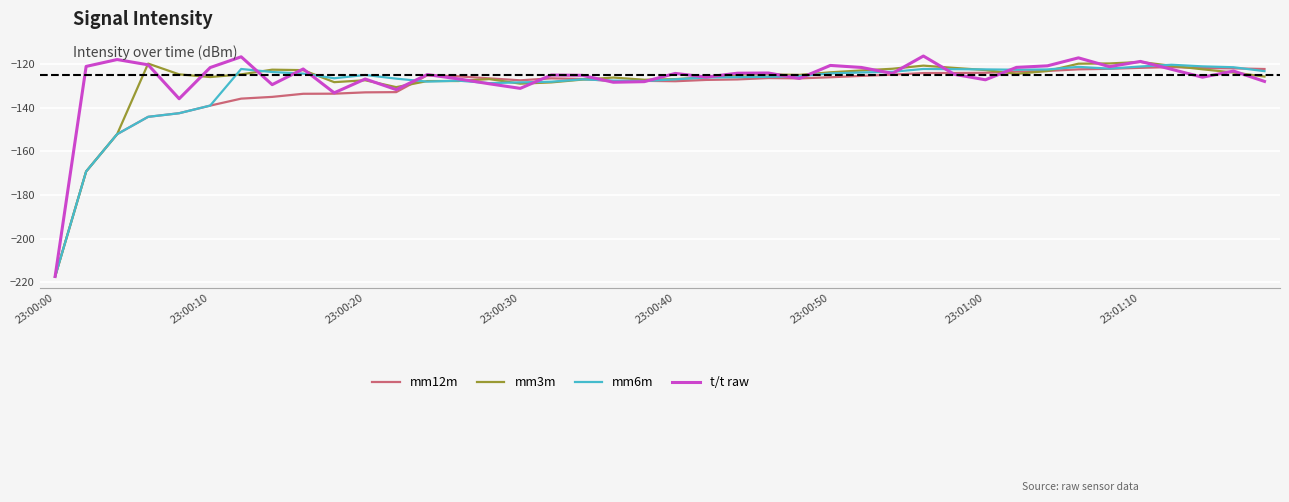

What is the lowest value of the mm3m series?

-217.4